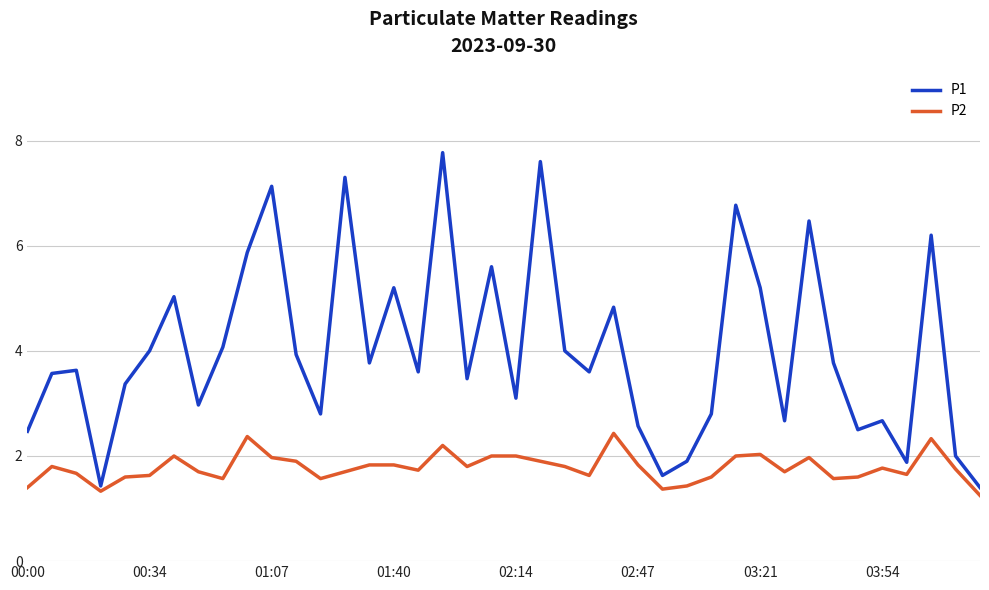

What is the difference between the second highest and second lowest values in the P2 series?

1.0